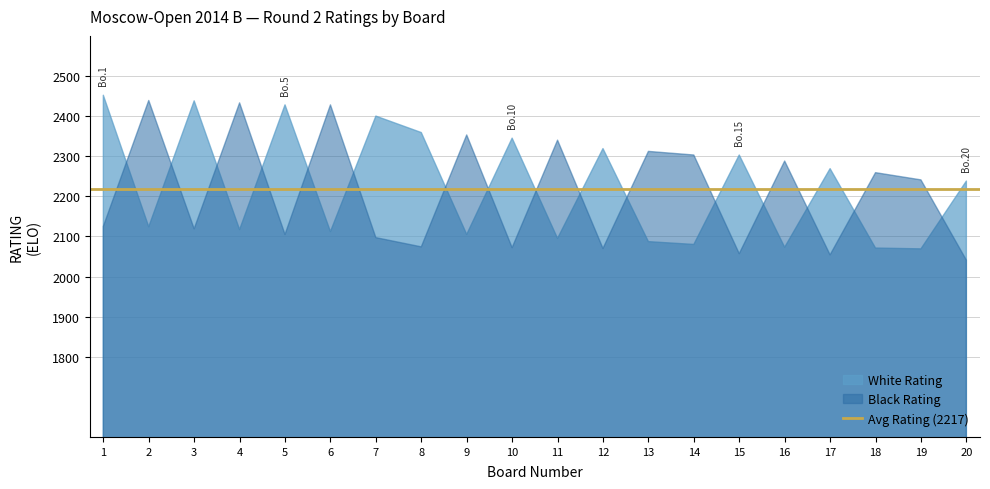

What is the sum of the Black Rating values at 7 and 13?

4409